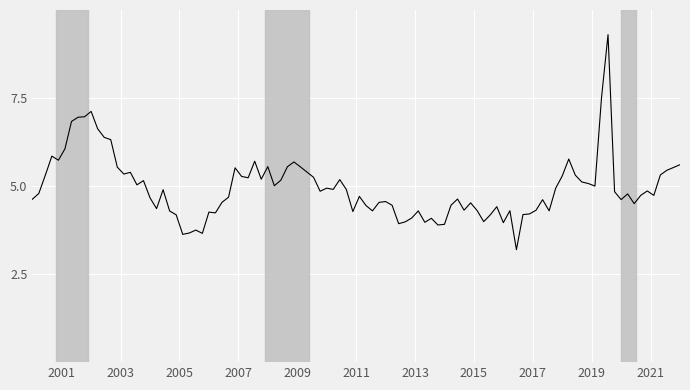

How many distinct data groups are displayed?

1